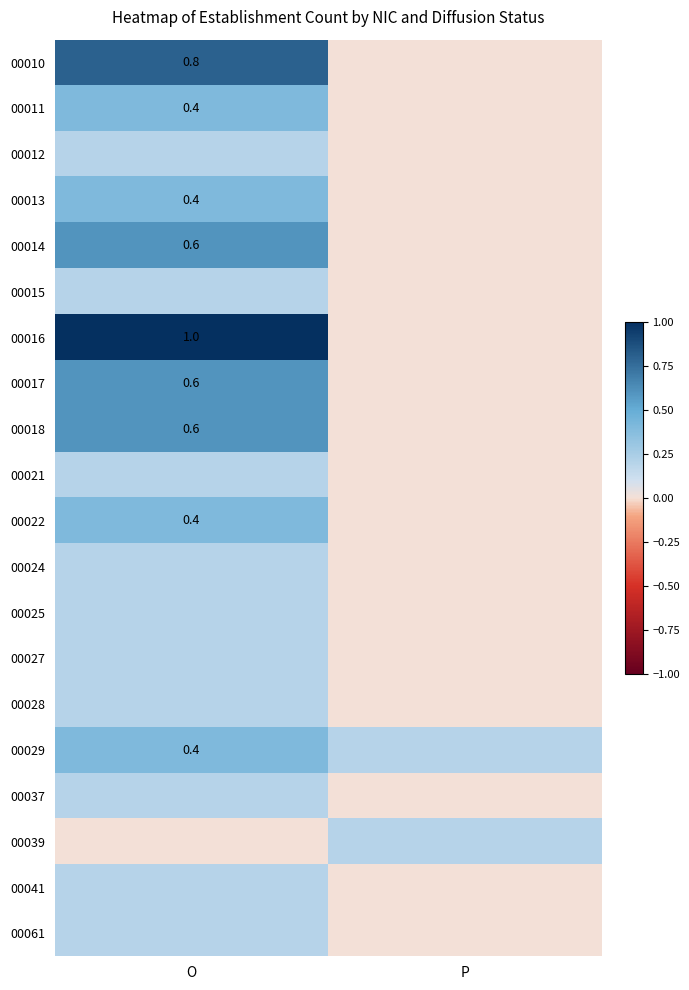

Which series changed the most between O and P?

00016